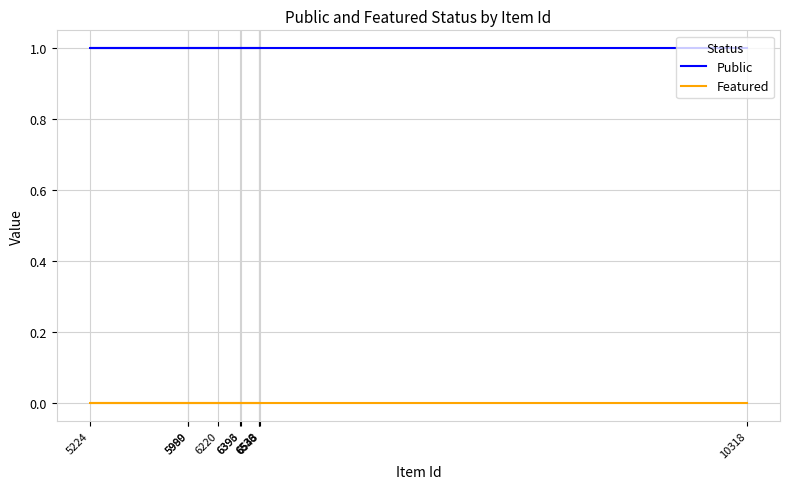

What is the average value of the Public series?

1